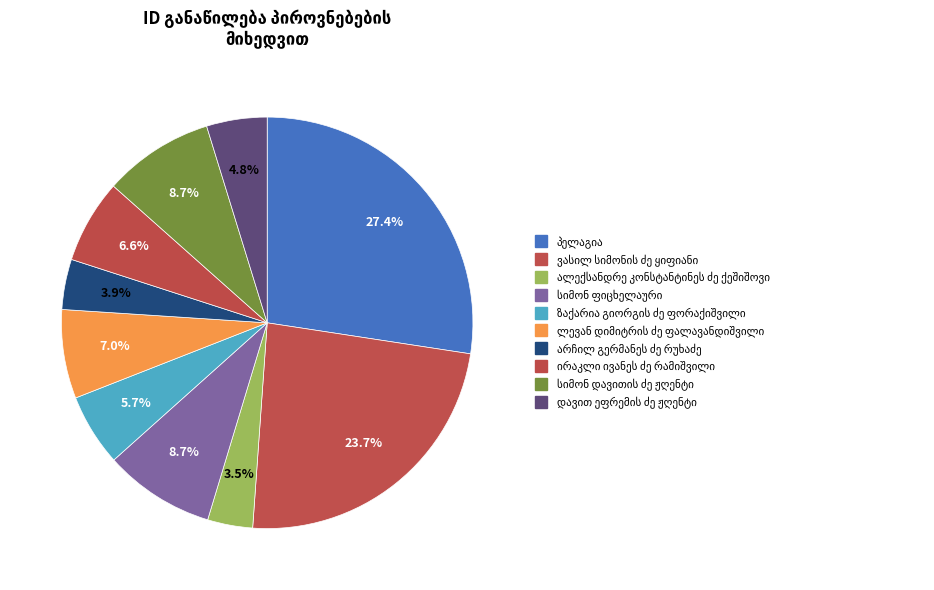

Count the number of slices in the pie.

10